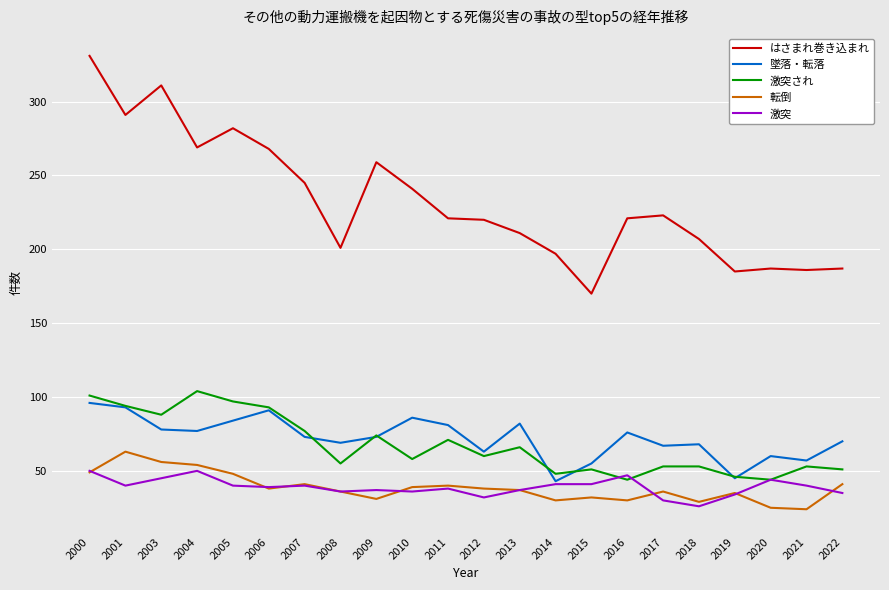

Which category has the highest value across all series?

2000